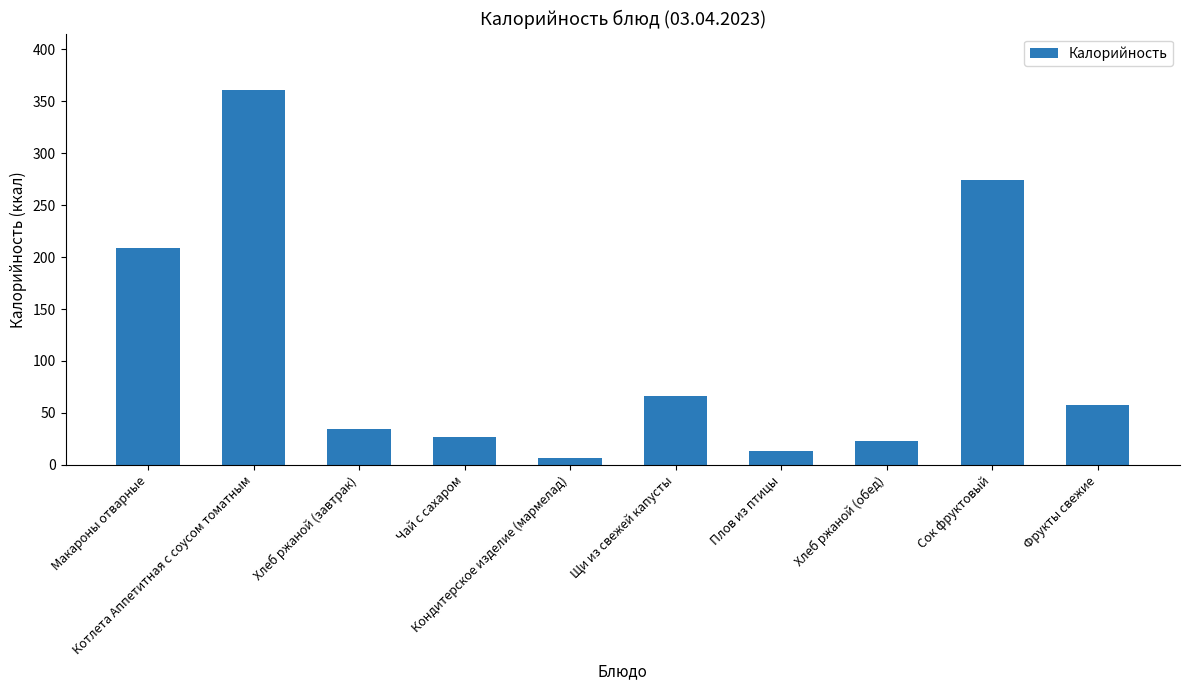

Rank the categories by value from lowest to highest.

Кондитерское изделие (мармелад), Плов из птицы, Хлеб ржаной (обед), Чай с сахаром, Хлеб ржаной (завтрак), Фрукты свежие, Щи из свежей капусты, Макароны отварные, Сок фруктовый, Котлета Аппетитная с соусом томатным